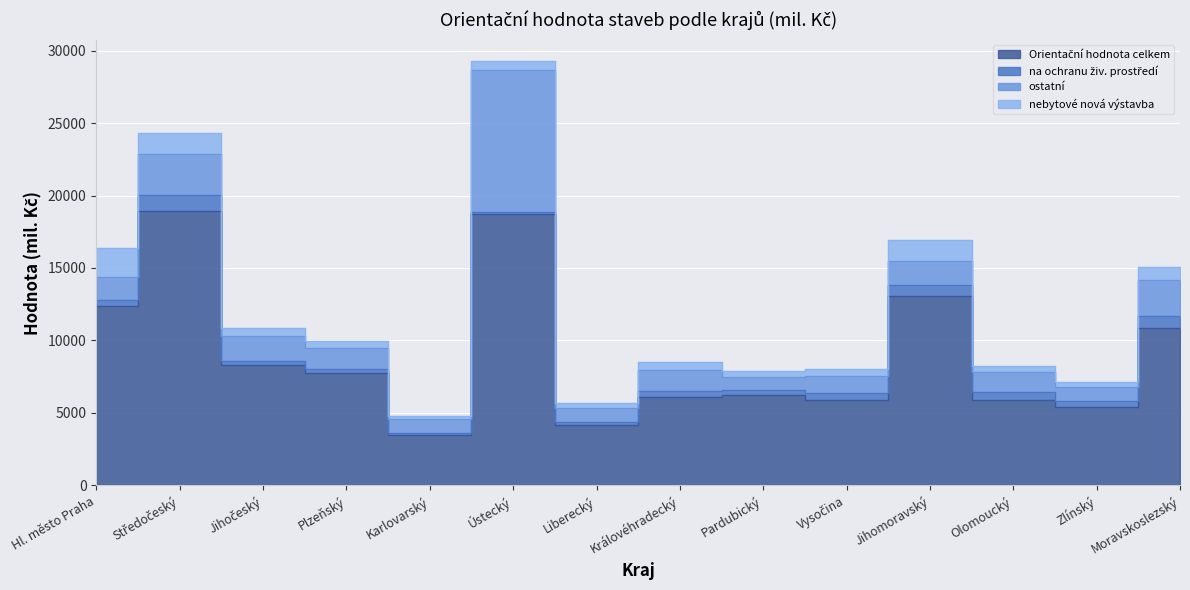

What is the lowest value of the nebytové nová výstavba series?

209